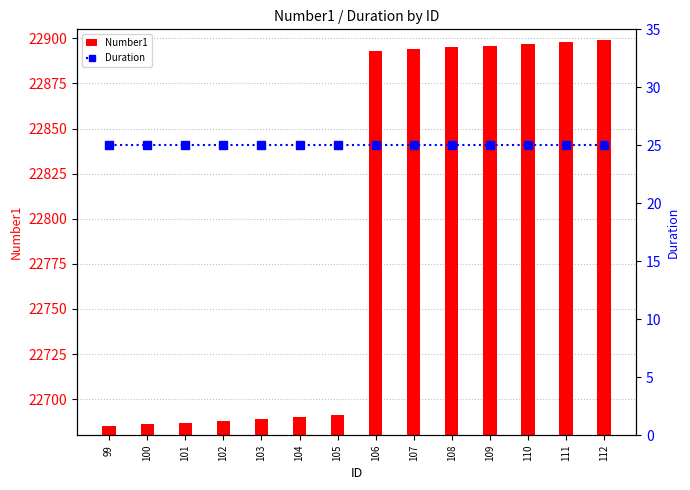

How many data points in Number1 are less than 22893?

7